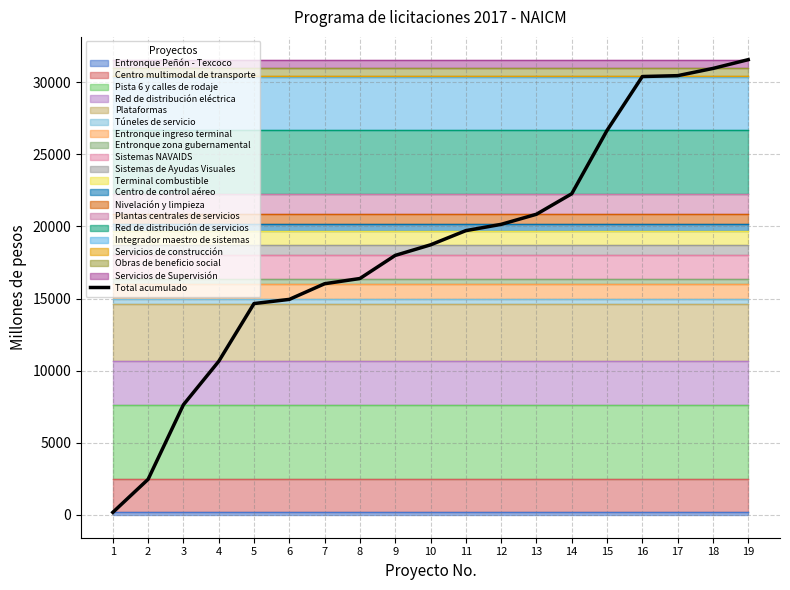

Reading left to right, list all the values displayed in this chart.

1=180	2=2471	3=7636	4=10645	5=14651	6=14940	7=16025	8=16387	9=17988	10=18720	11=19705	12=20140	13=20840	14=22260	15=26650	16=30385	17=30446	18=30946	19=31555